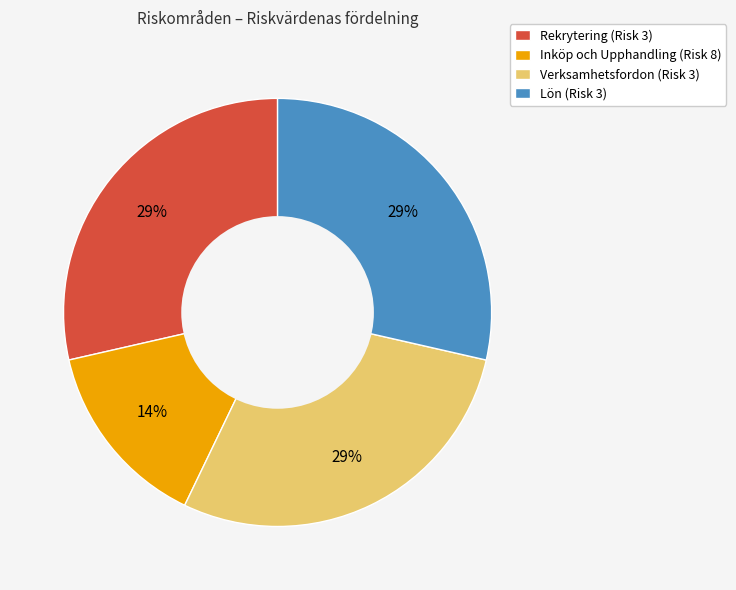

Is the sum of Verksamhetsfordon (Risk 3) and Rekrytering (Risk 3) greater than half?

Yes